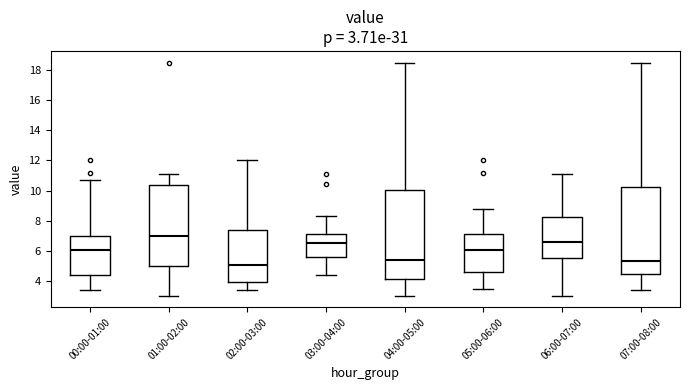

Which box has the lowest median line?

02:00-03:00